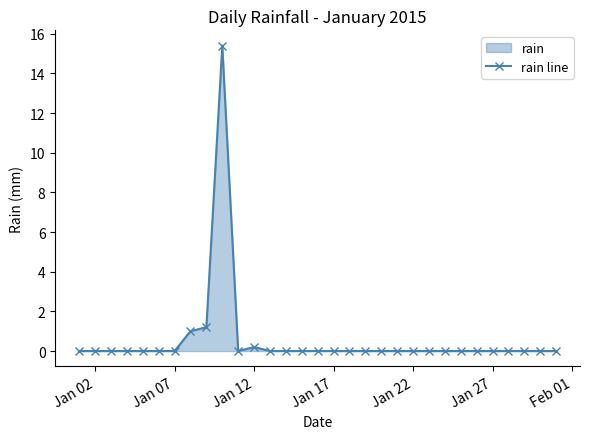

Reading left to right, extract all data points from this chart.

0.0	0.0	0.0	0.0	0.0	0.0	0.0	1.0	1.2	15.4	0.0	0.2	0.0	0.0	0.0	0.0	0.0	0.0	0.0	0.0	0.0	0.0	0.0	0.0	0.0	0.0	0.0	0.0	0.0	0.0	0.0